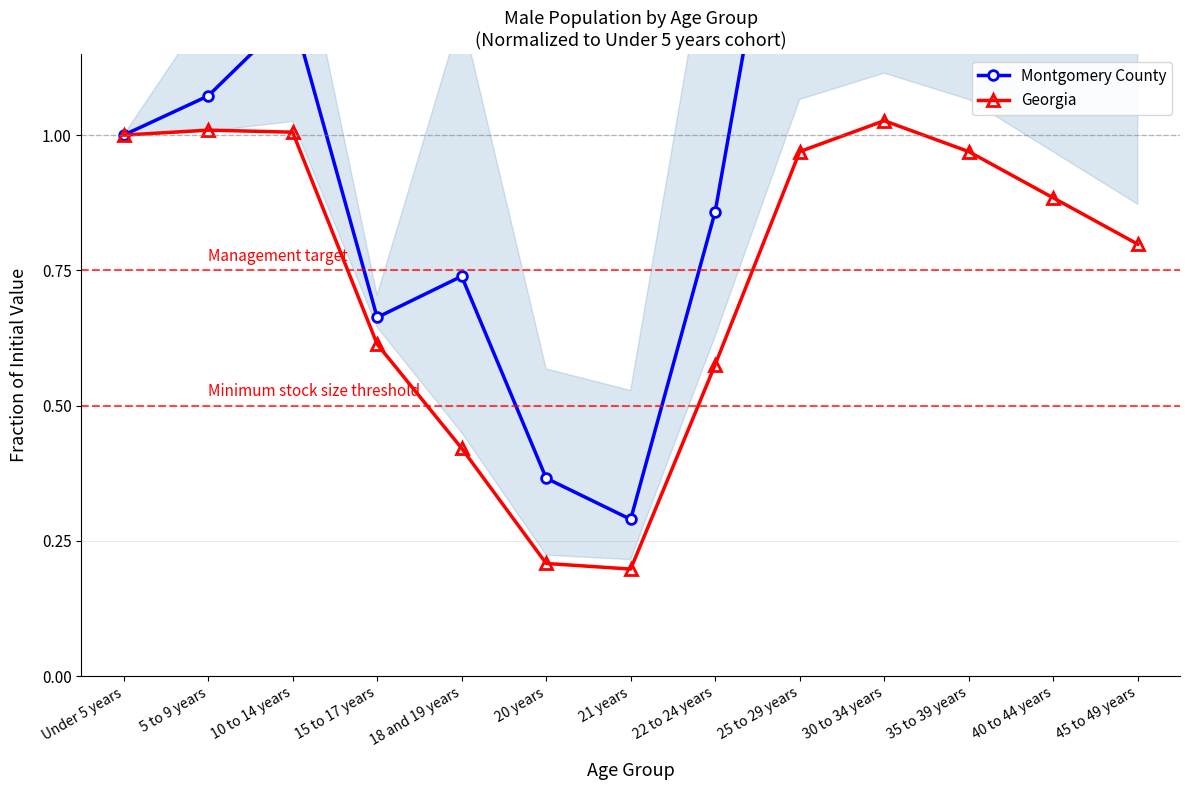

At which label is Montgomery County closest to 1?

Under 5 years